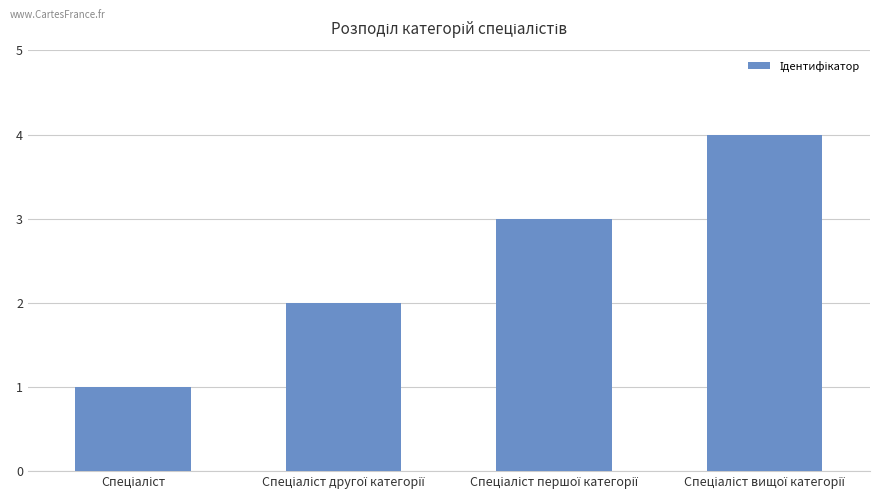

How many categories are shown in the chart?

4